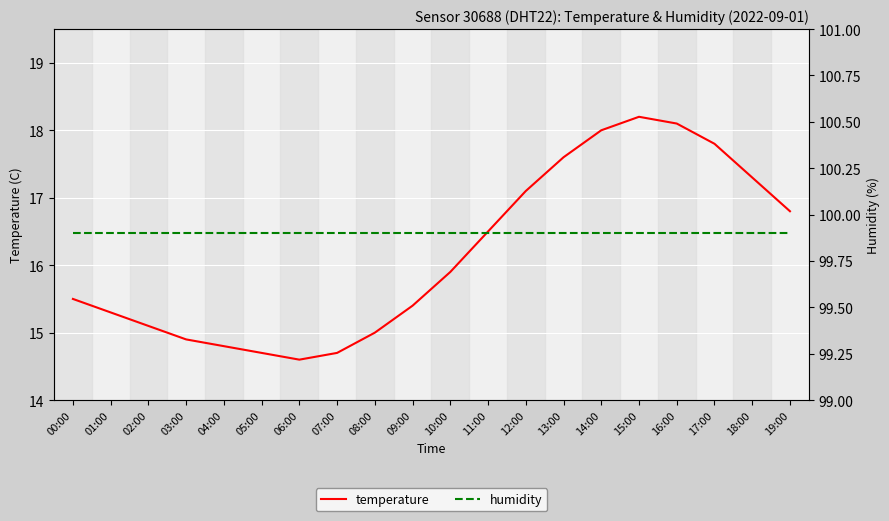

List the series in order of their overall mean, lowest first.

temperature, humidity